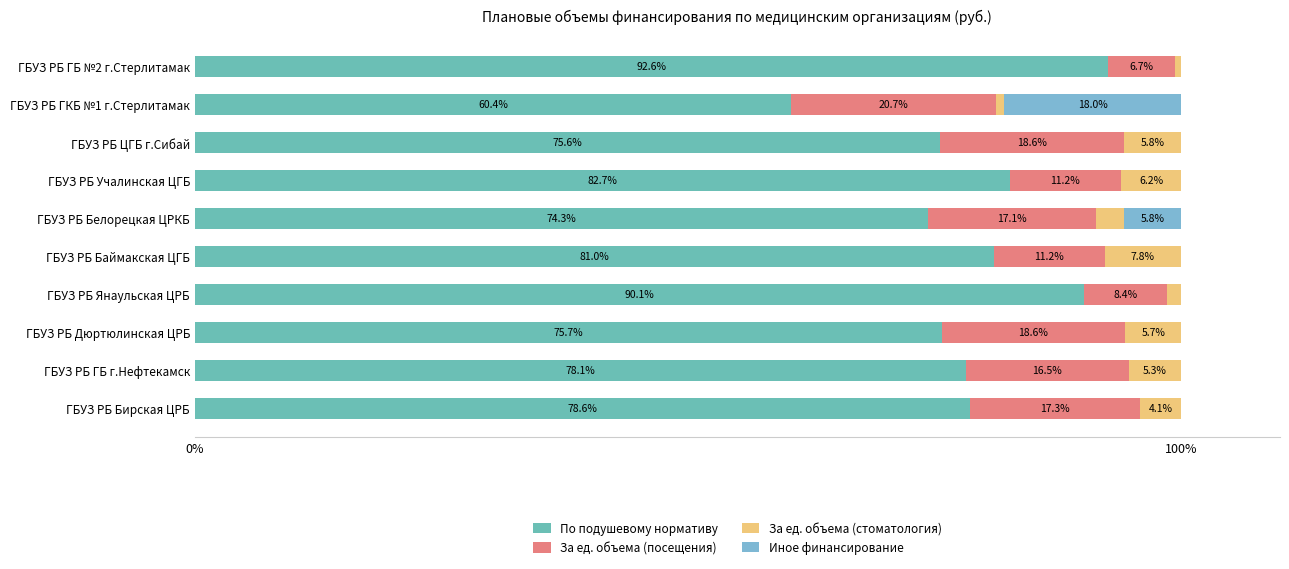

Count the number of data series in this chart.

4